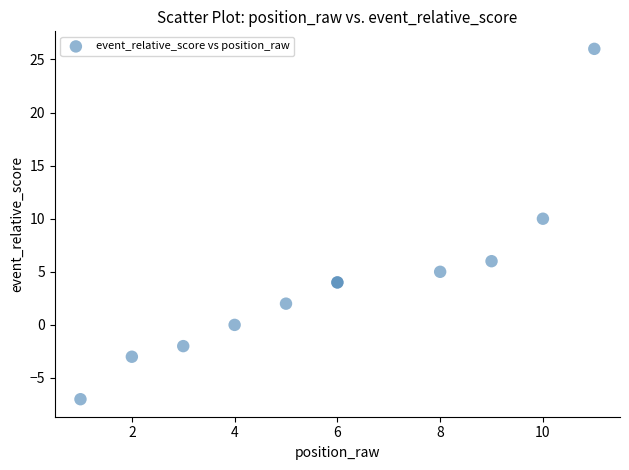

What Y value in the scatter plot is closest to 9?

10